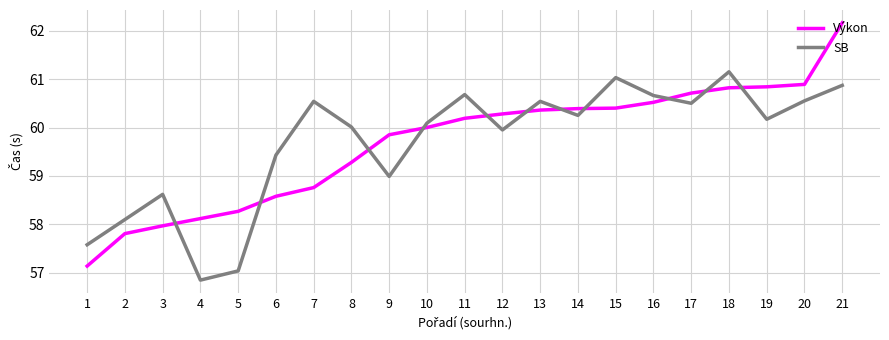

Which series changed the most between 13 and 21?

Výkon